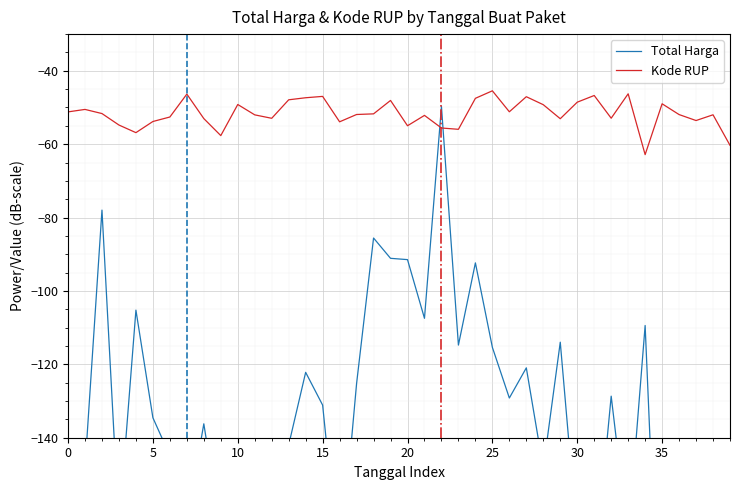

What is the approximate value of Kode RUP at 25?

-45.5